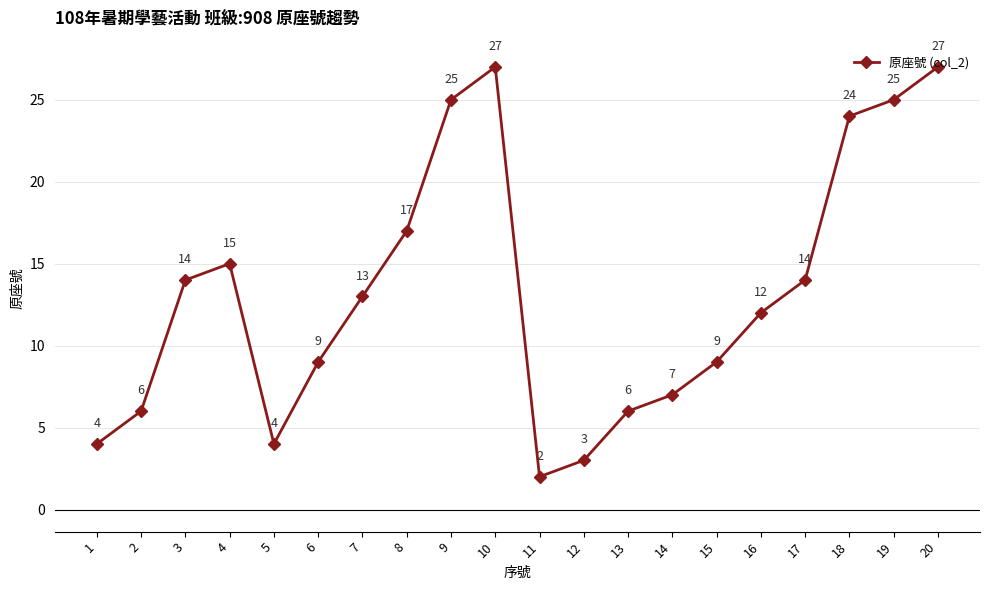

What is the ratio of the value at 16 to the value at 10?

0.4